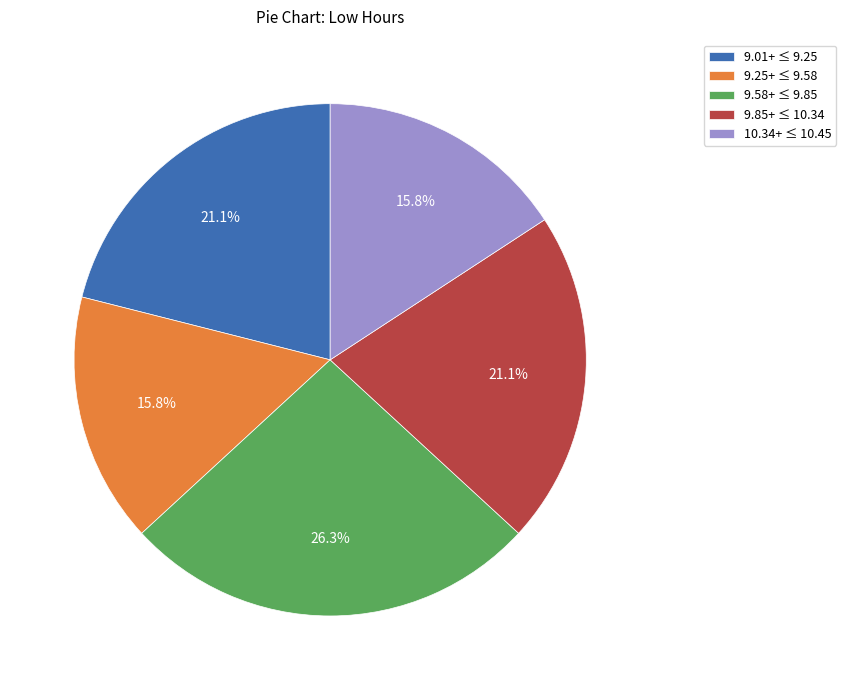

What percentage is NOT represented by 9.01+ ≤ 9.25?

78.9%